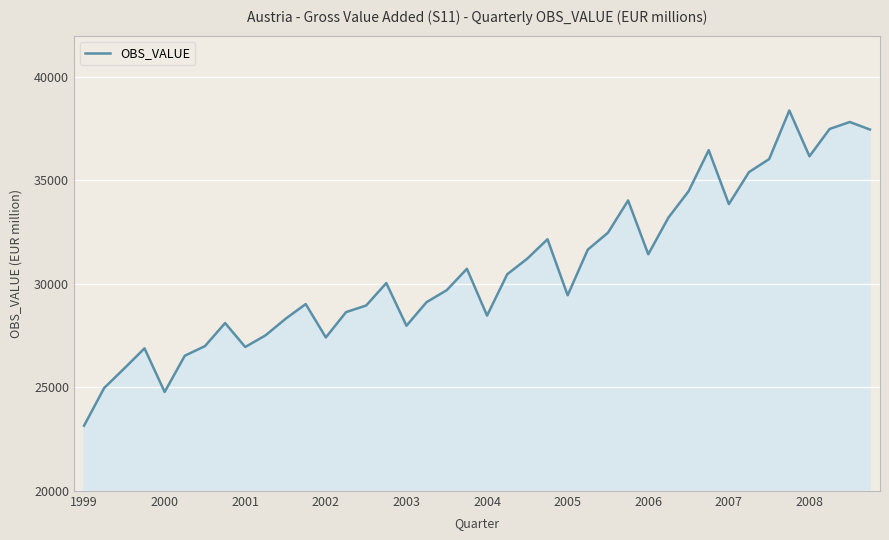

What is the smallest value displayed?

23147.6